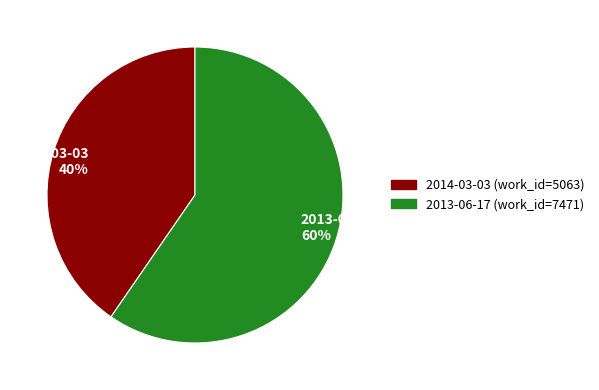

Which slice is the smallest?

2014-03-03